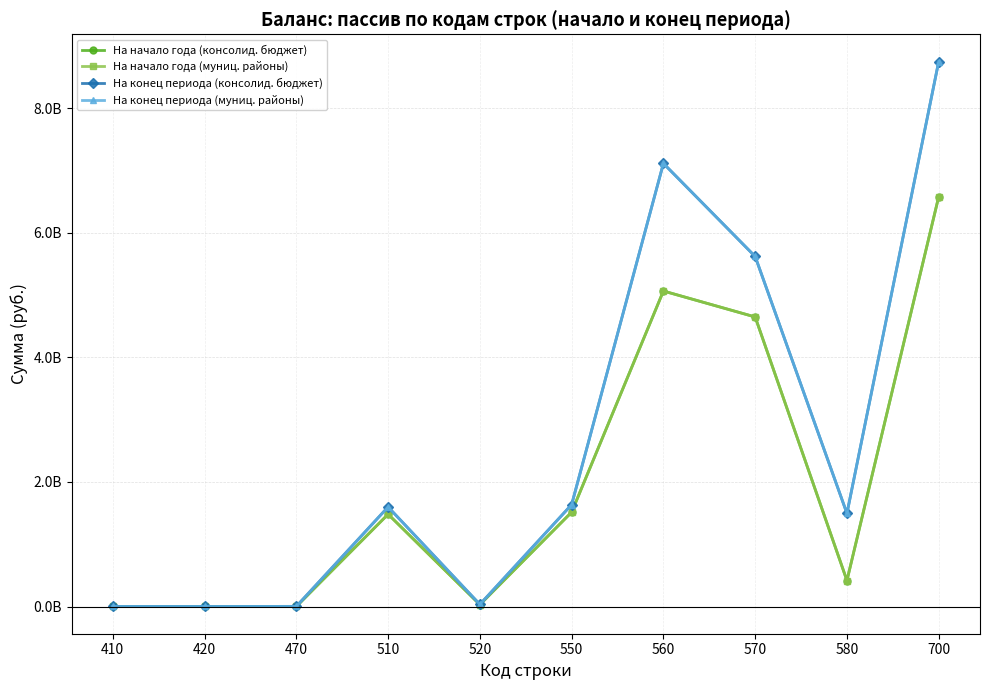

How many lines are shown in the chart?

4